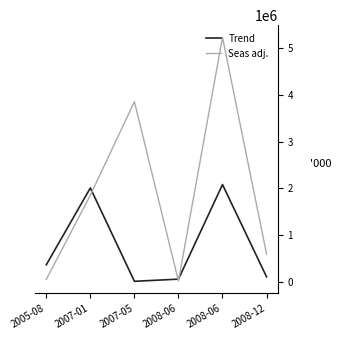

What are all the series names shown in the legend?

Trend, Seas adj.